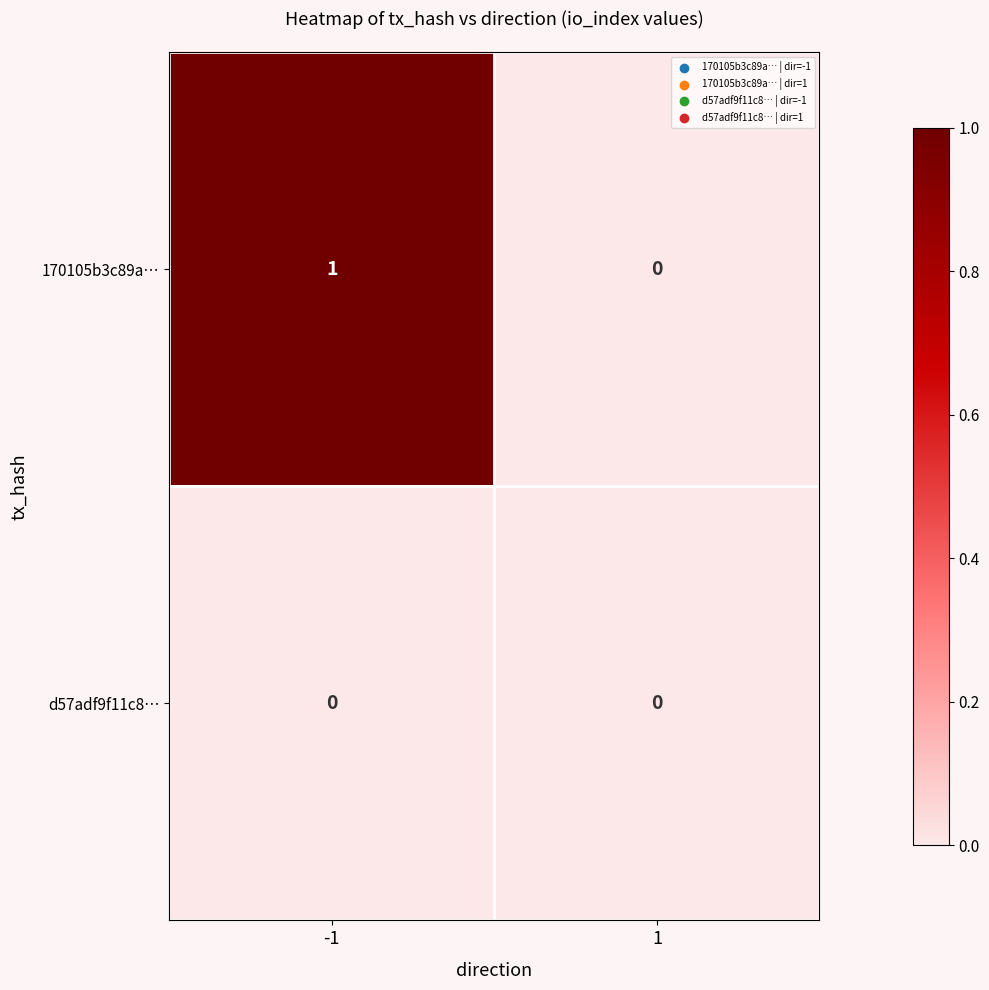

Which series has the largest total across all categories?

170105b3c89a…